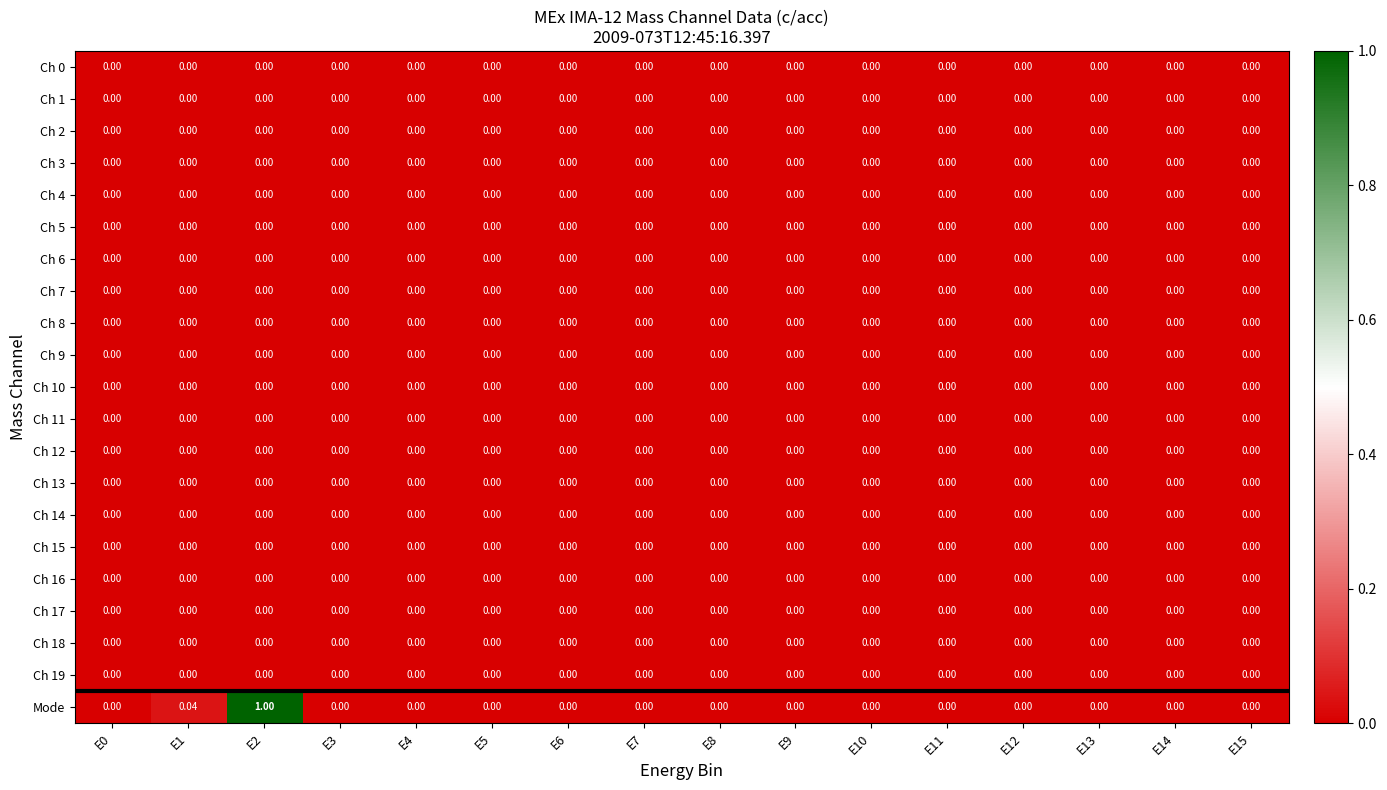

Which series has the largest total across all categories?

Mode